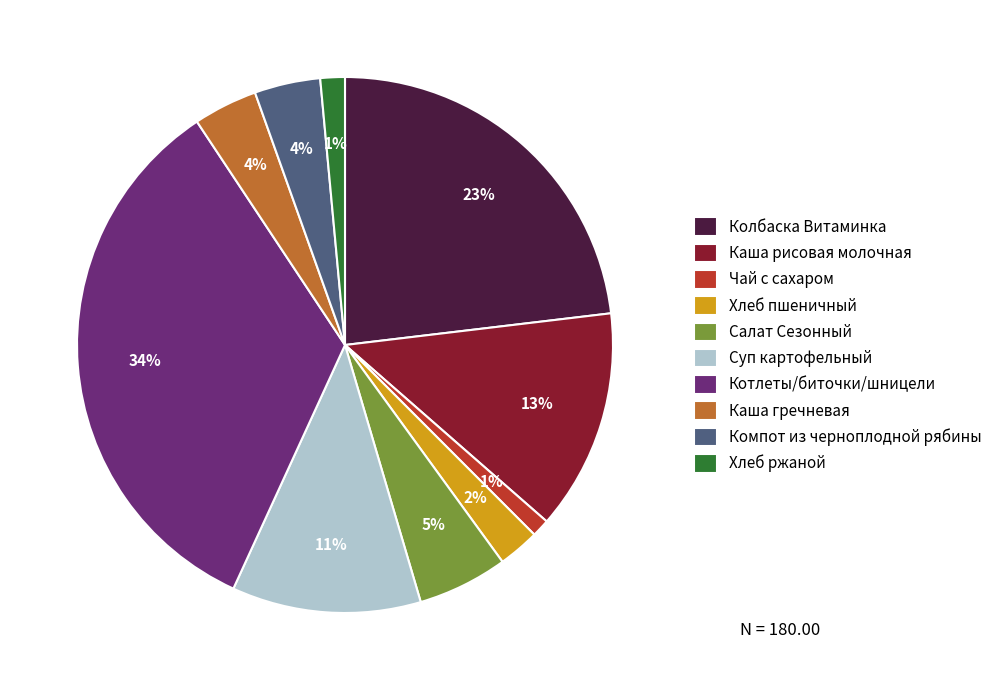

True or false: Котлеты/биточки/шницели accounts for 34% of the total.

True